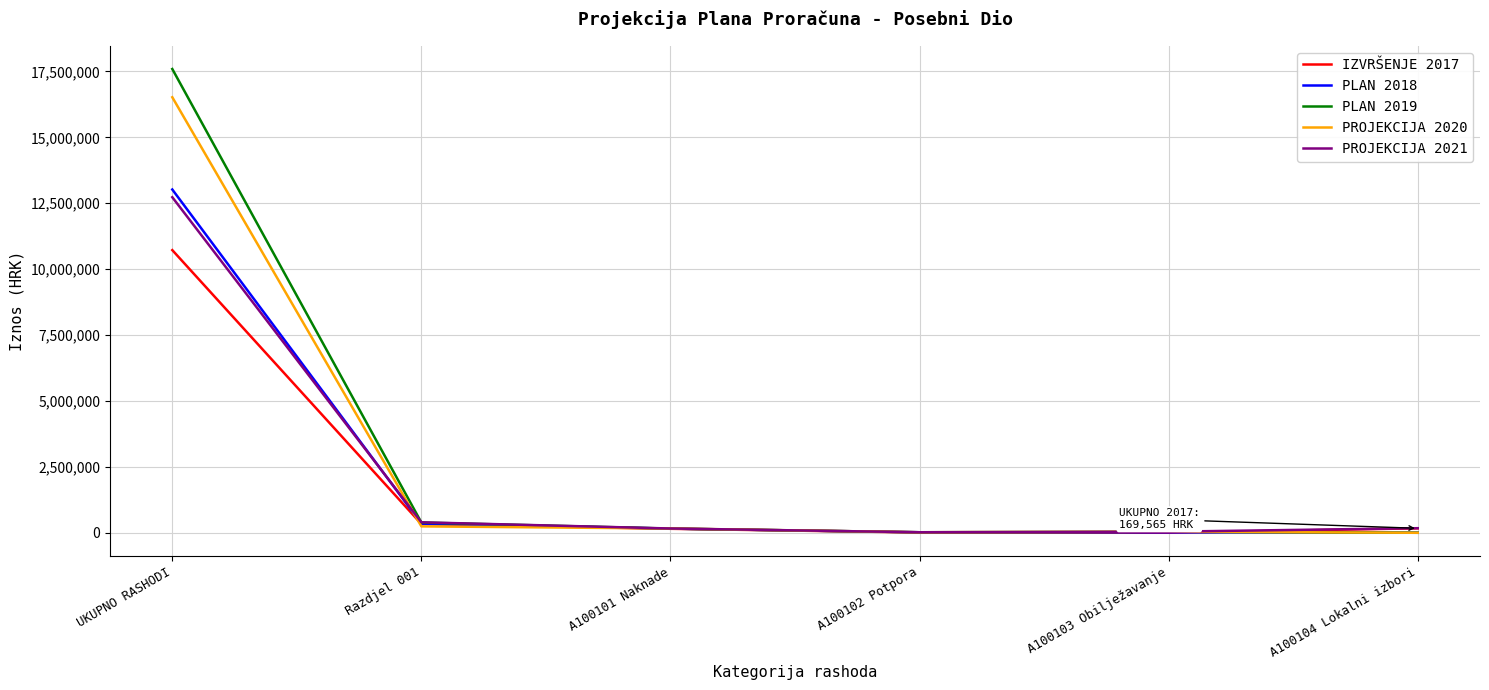

What is the approximate value of PROJEKCIJA 2020 at A100102 Potpora?

19800.0